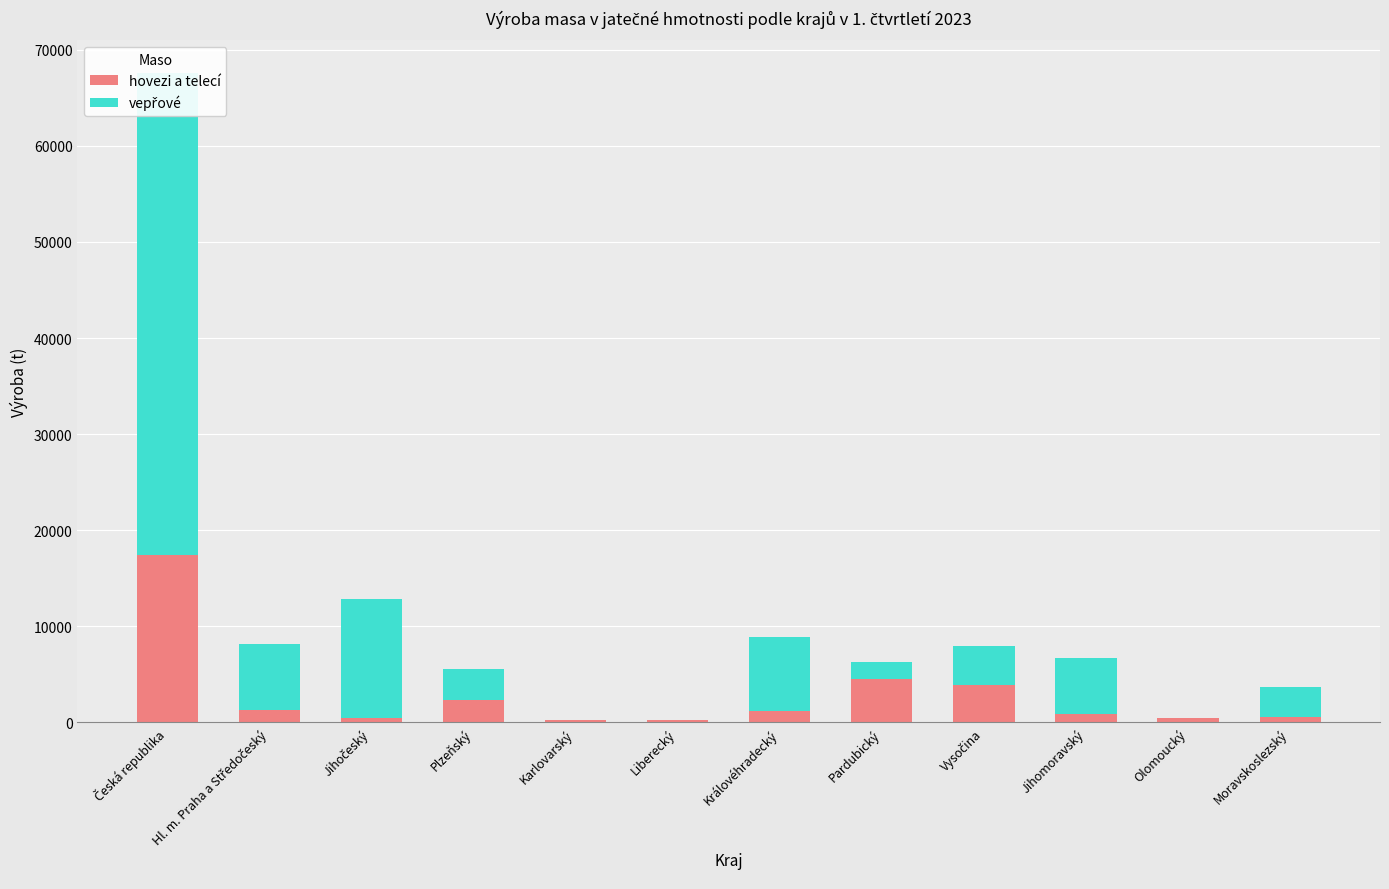

Which series has the largest range (max minus min)?

vepřové